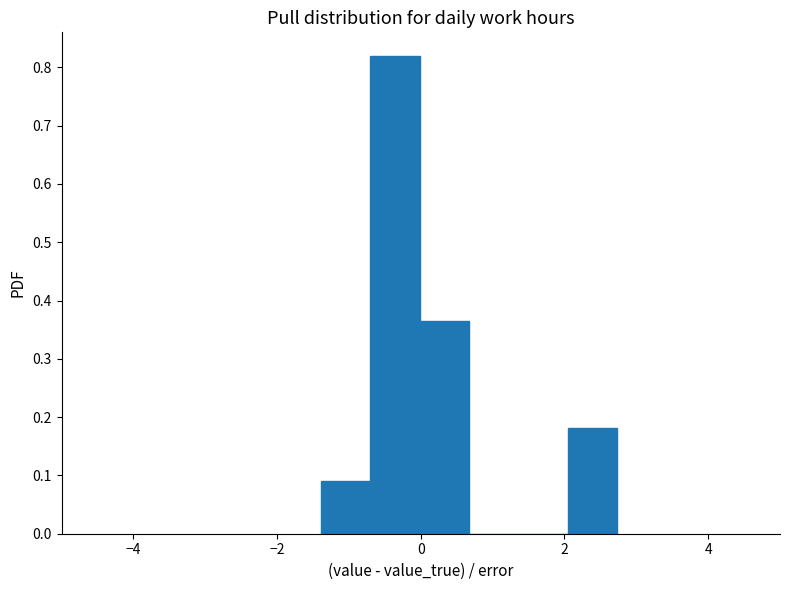

Around what value on the x-axis is the tallest bar? Give the approximate position of its centre, as read against the axis.

-0.4